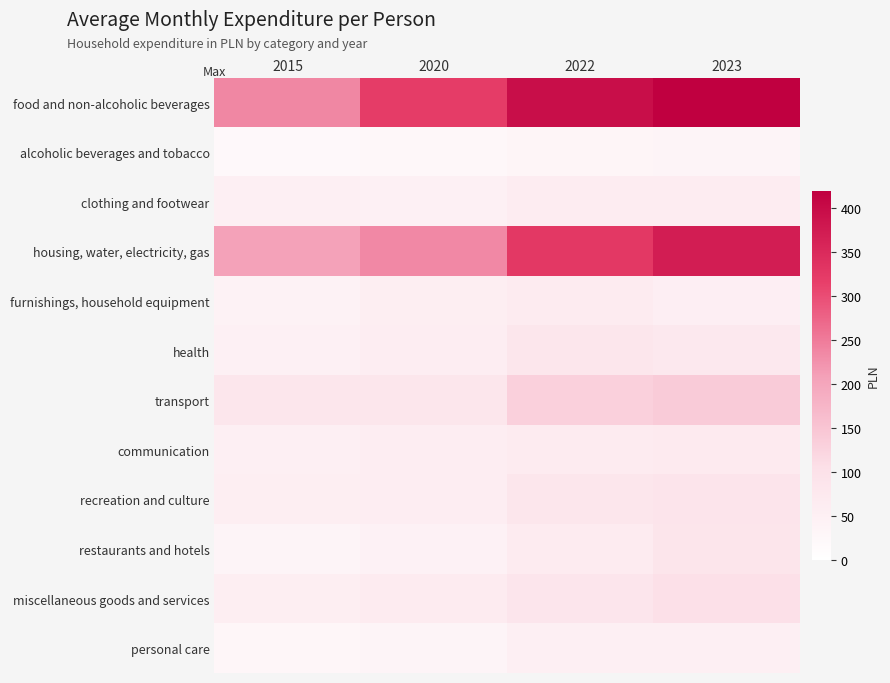

What is the greatest value displayed?

419.9